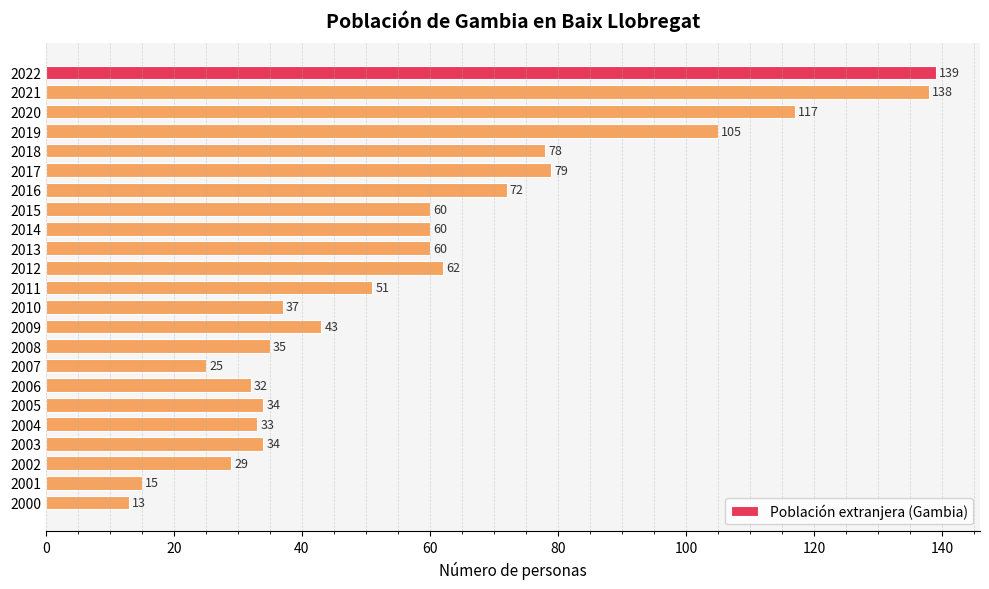

What is the difference between the maximum and minimum values?

126